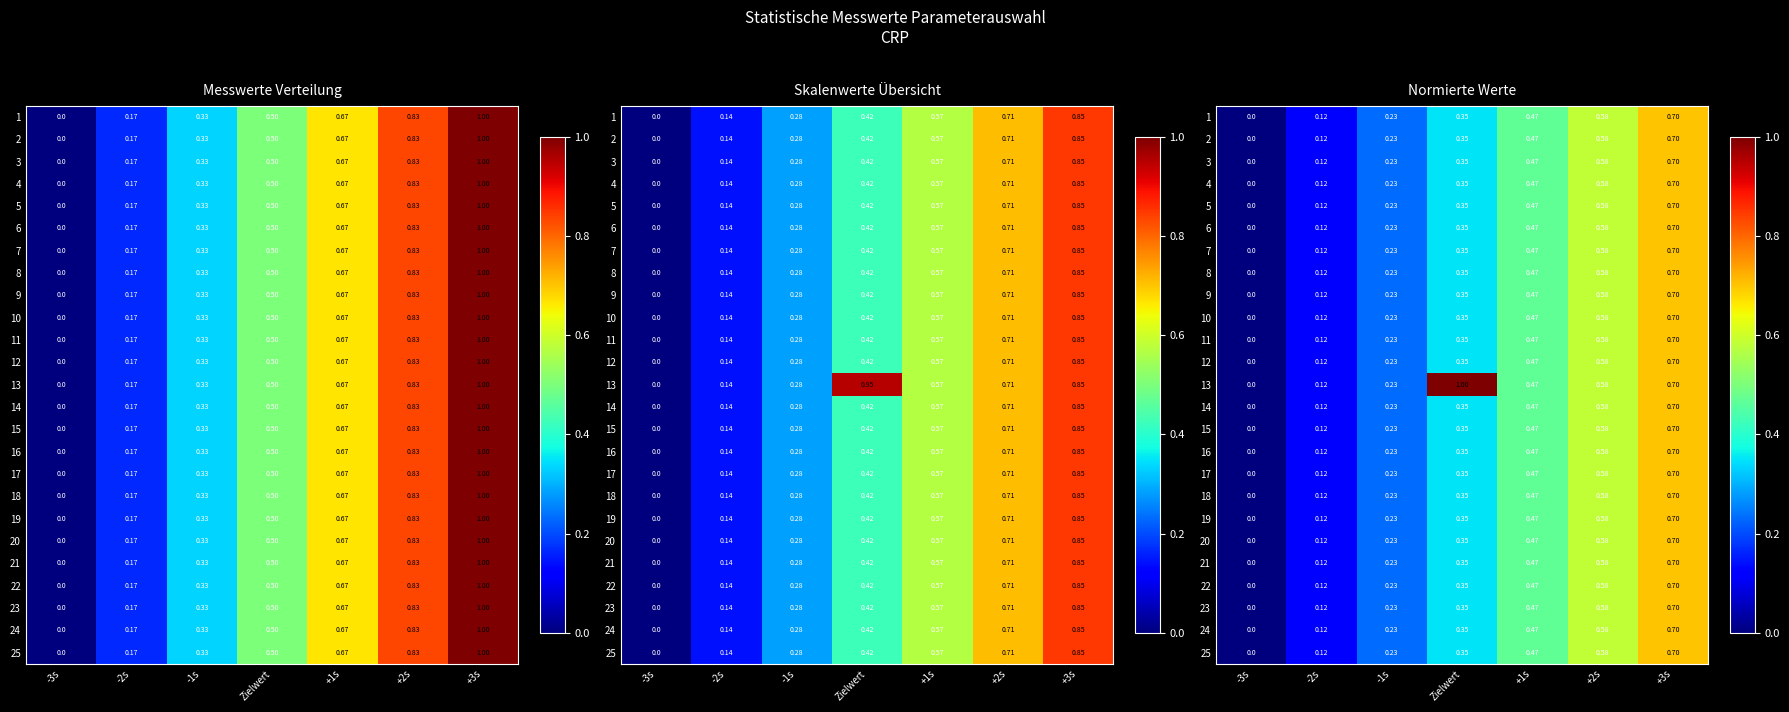

At which category does the chart reach its minimum across all series?

-3s